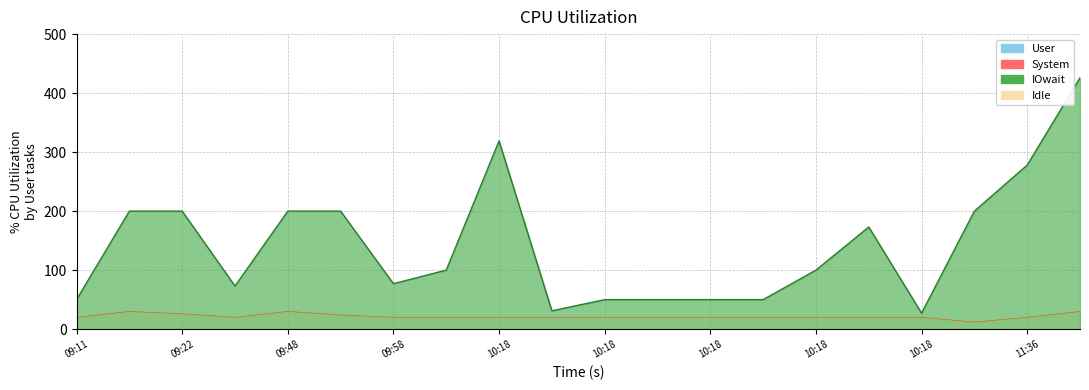

What is the label of the 12th point from the left?

10:18